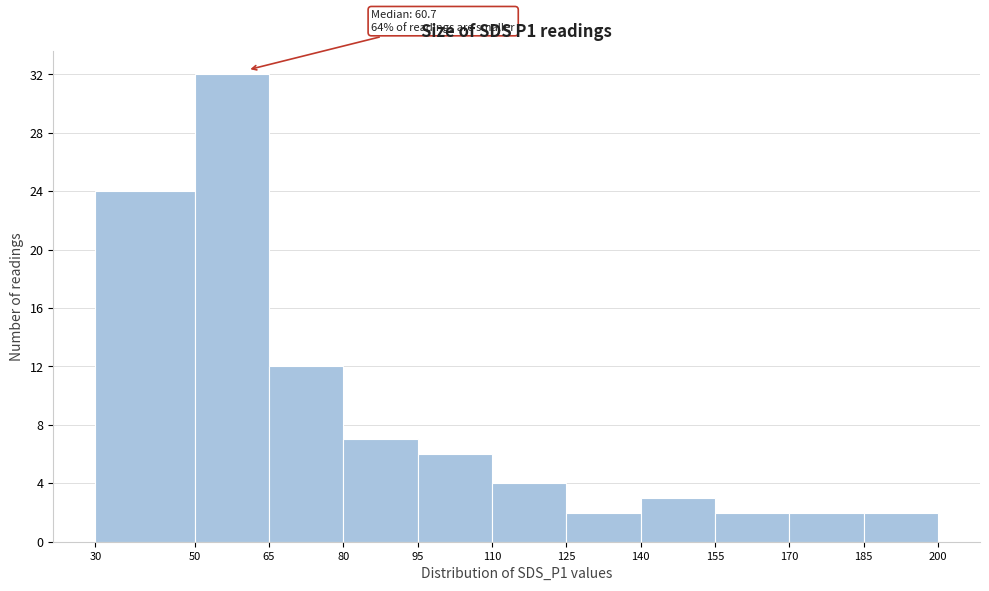

Which range on the x-axis has the tallest bar?

50 to 65